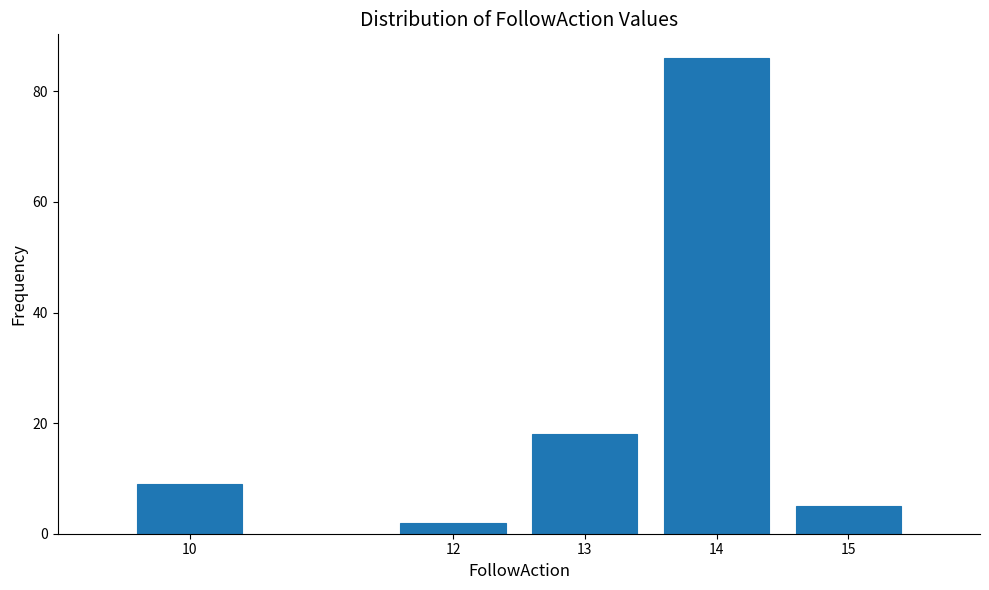

Reading right to left, extract all data points from this chart.

15=5	14=86	13=18	12=2	10=9